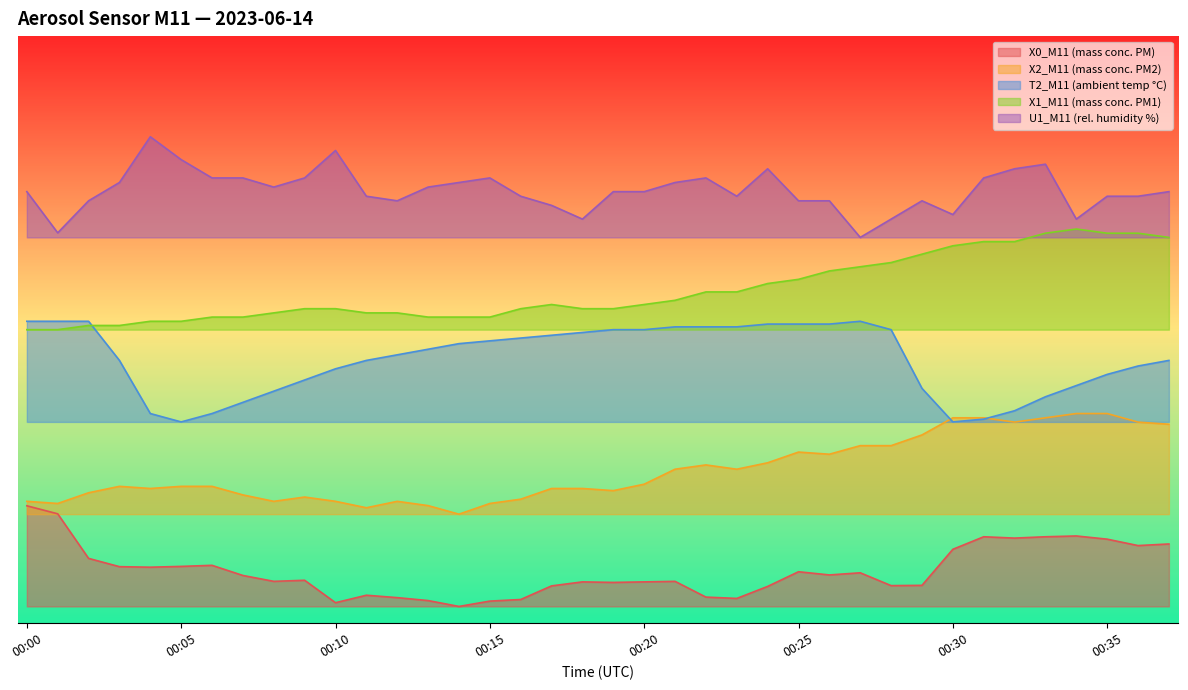

True or false: T2_M11 (ambient temp °C) and U1_M11 (rel. humidity %) cross at least once.

False